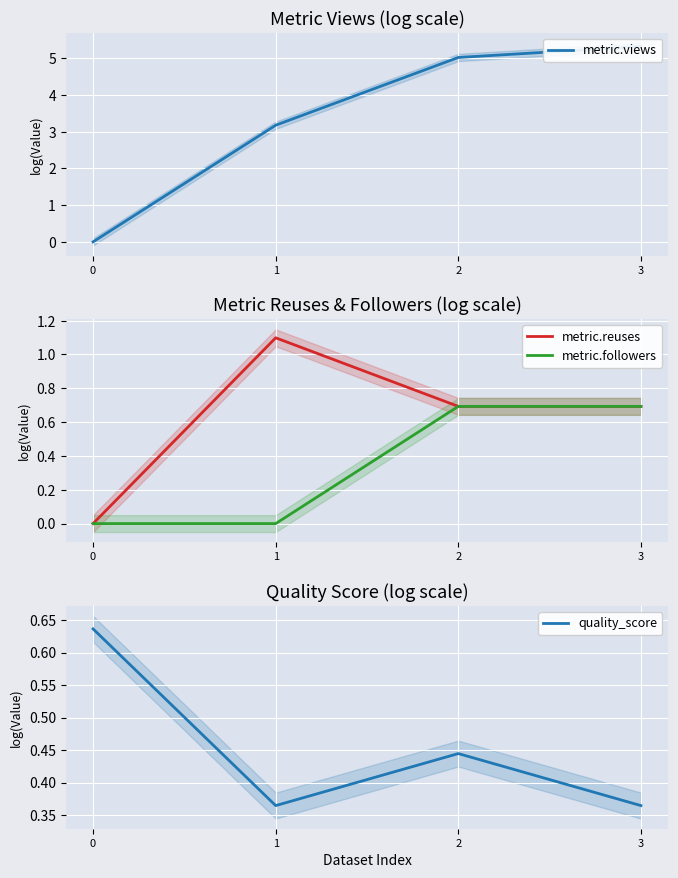

What is the value of the metric.views point at the 4th from the left?

5.3